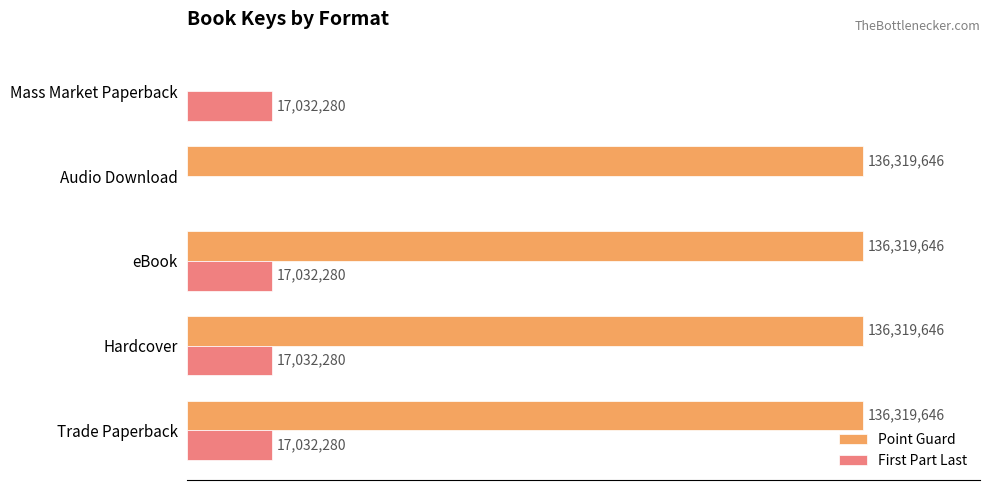

Which series changed the most between Hardcover and Mass Market Paperback?

Point Guard